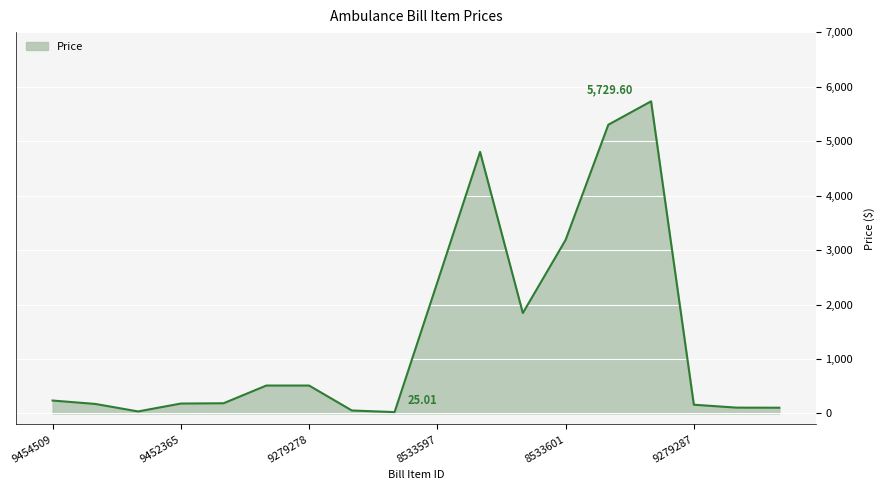

What is the difference between the maximum and minimum values?

5704.6